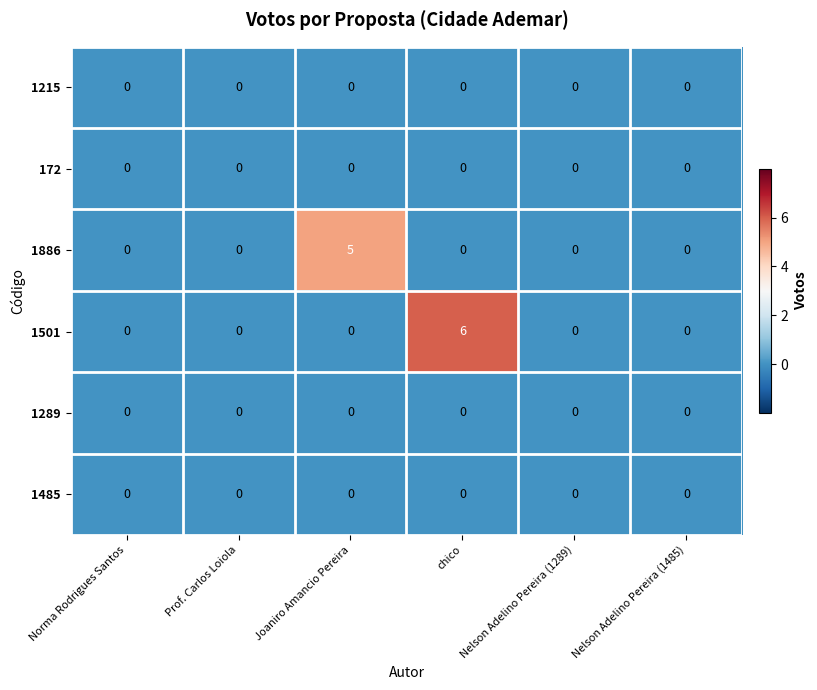

The 1485 series shows 0 at Prof. Carlos Loiola. True or false?

True